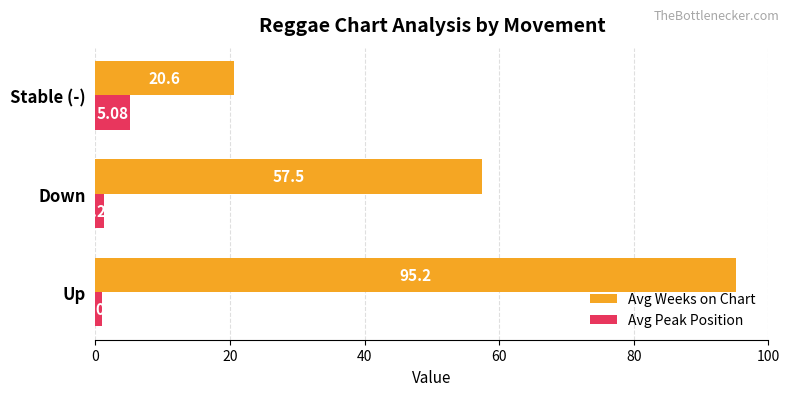

At which category is the sum across all series the highest?

Up